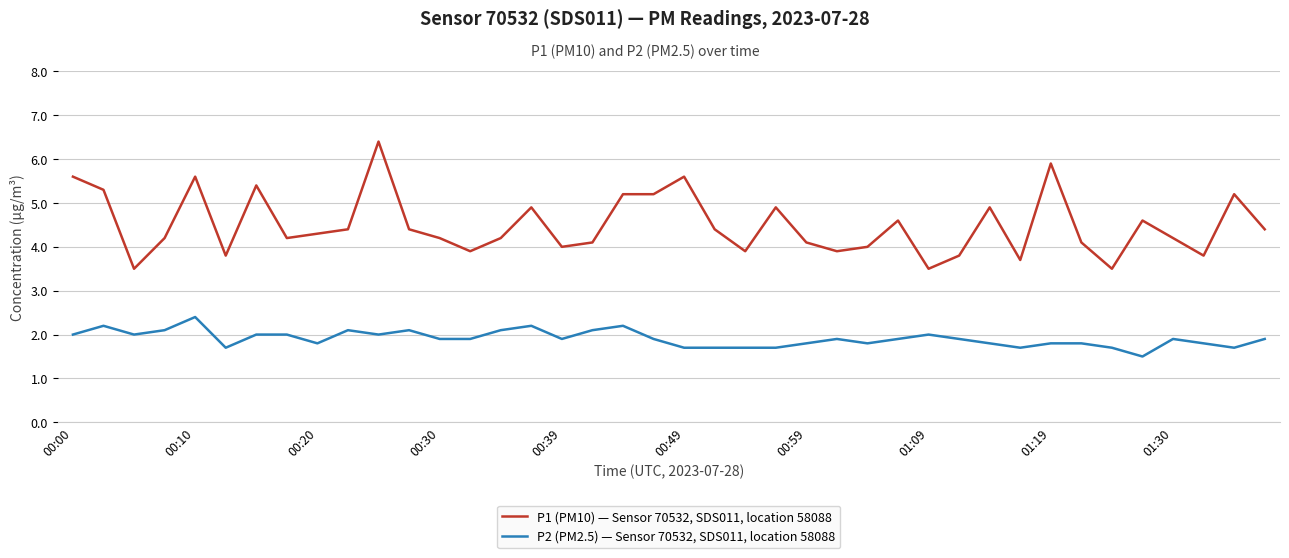

List the series in order of their overall mean, lowest first.

P2 (PM2.5) — Sensor 70532, SDS011, location 58088, P1 (PM10) — Sensor 70532, SDS011, location 58088